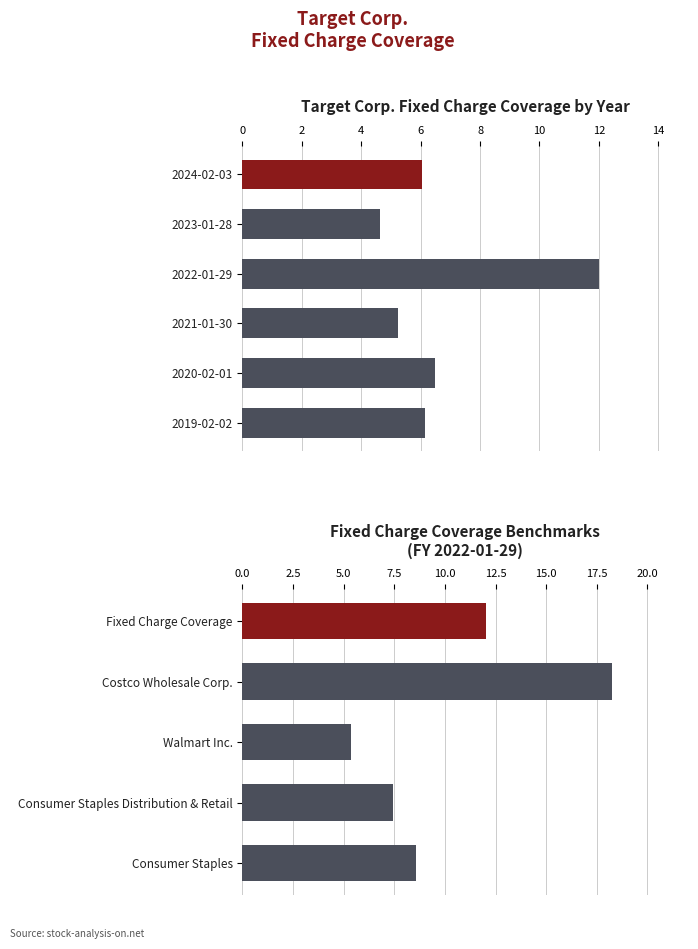

List the series in order of their peak value, highest first.

Costco Wholesale Corp., Fixed Charge Coverage, Consumer Staples, Consumer Staples Distribution & Retail, Walmart Inc.